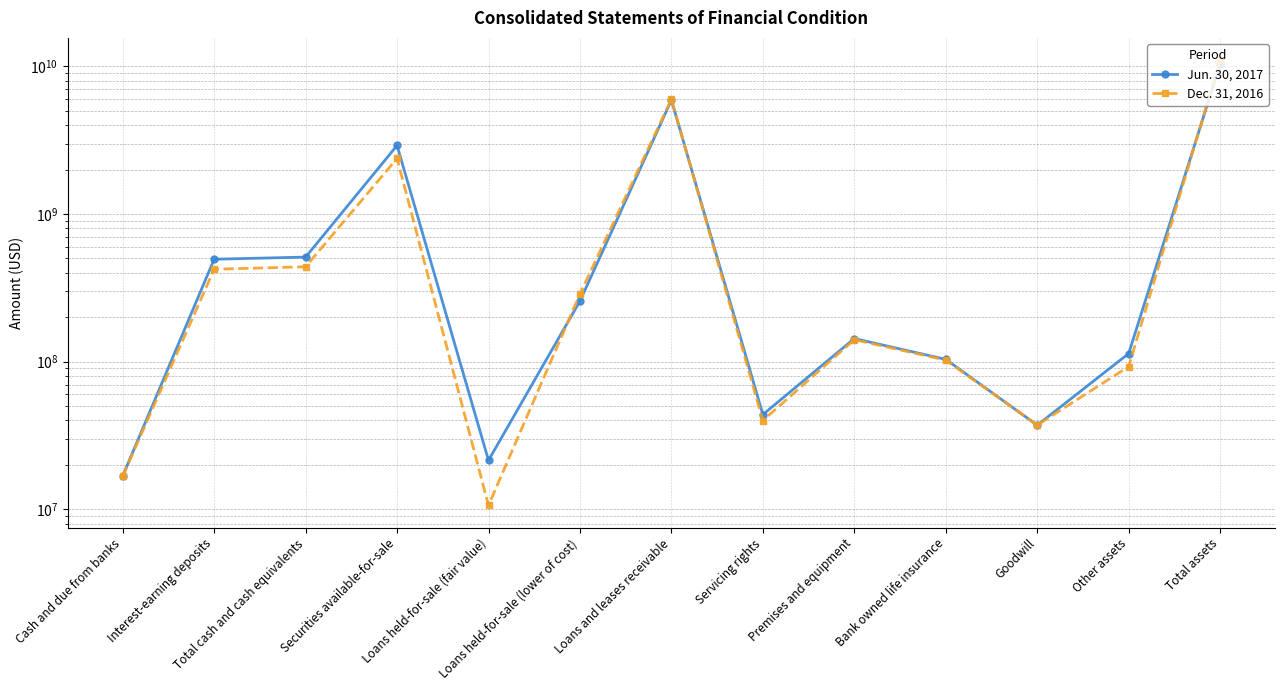

True or false: Jun. 30, 2017 has a value of 43834000 at Servicing rights.

True